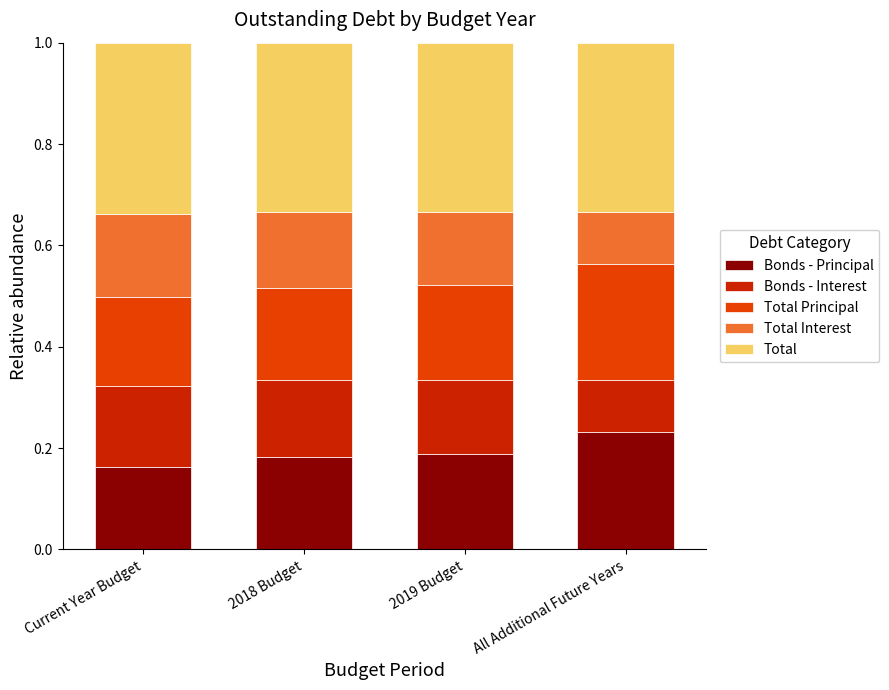

What is the total value across all series at Current Year Budget?

1.0